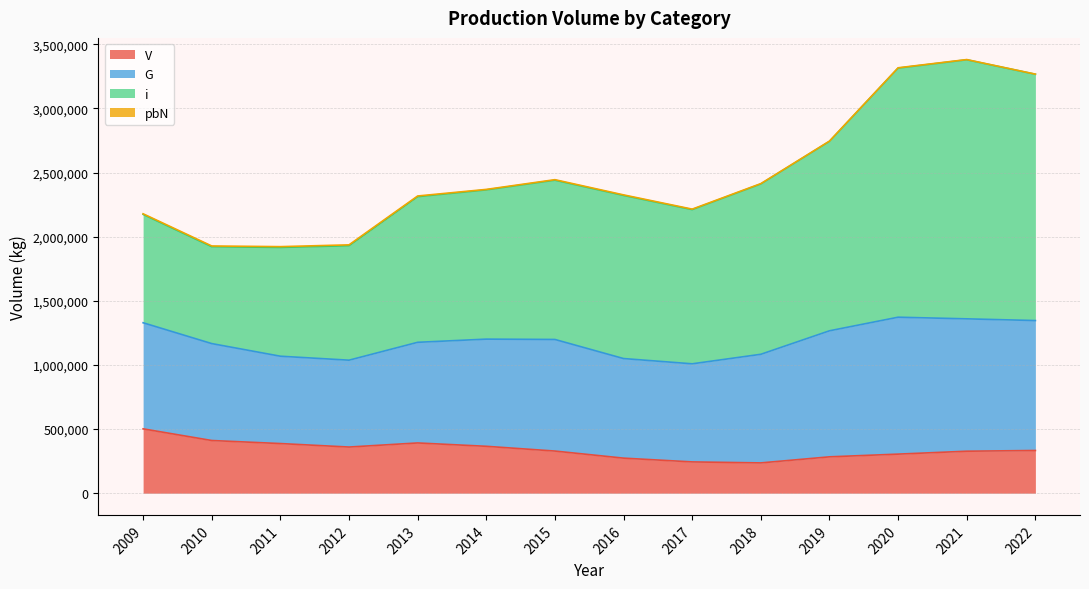

At which category does V reach its first local peak?

2013